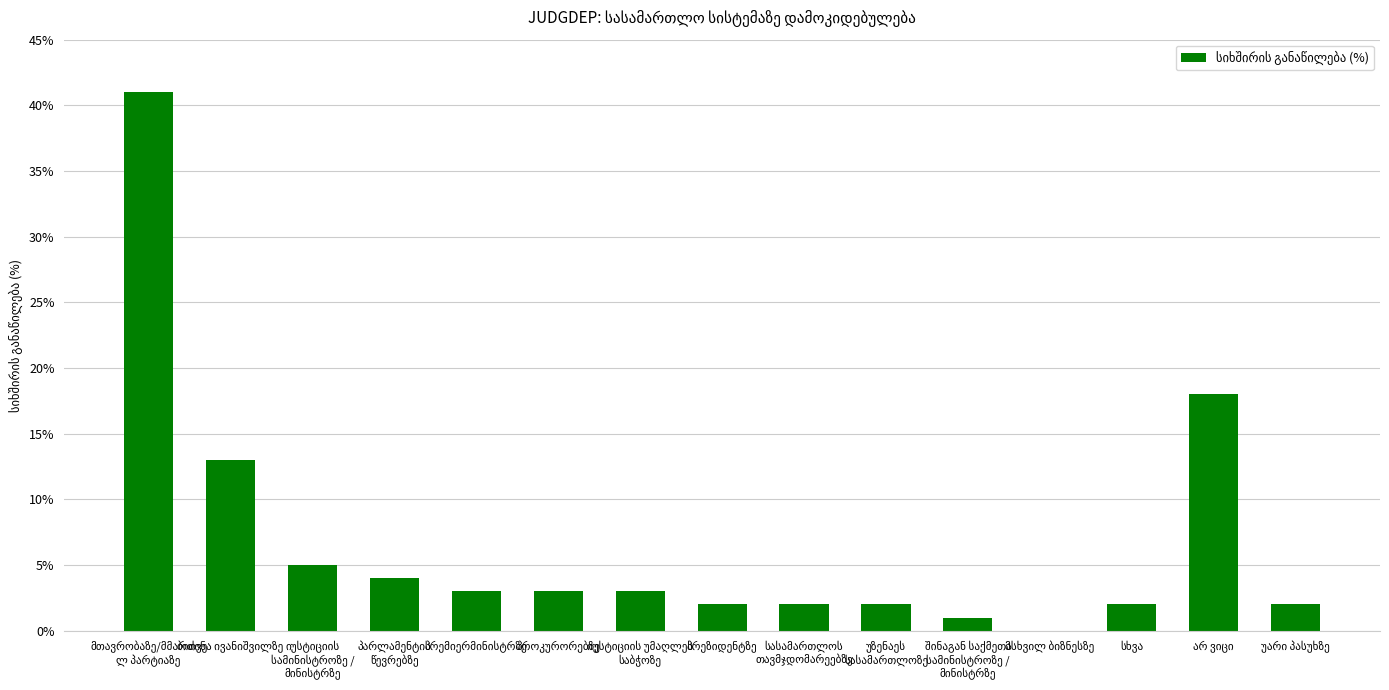

What is the sum of all values?

101